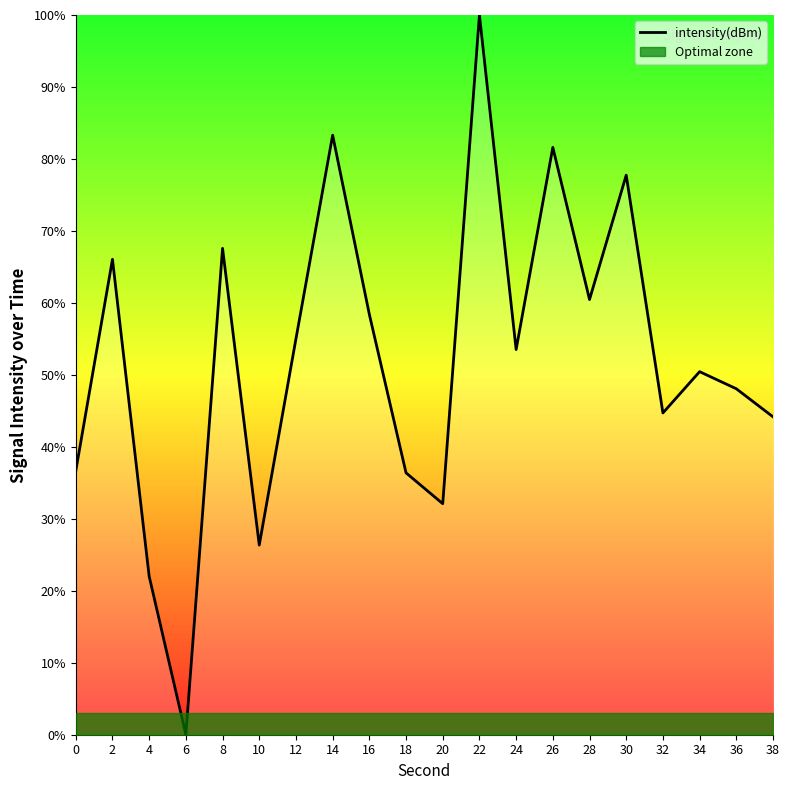

The value at 36 is 17.0. True or false?

False